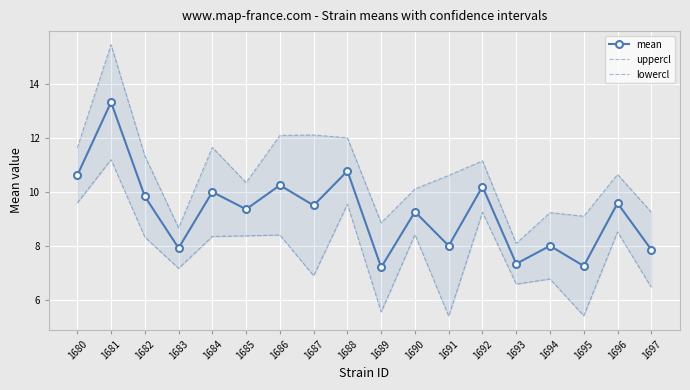

True or false: mean and uppercl intersect in this chart.

False